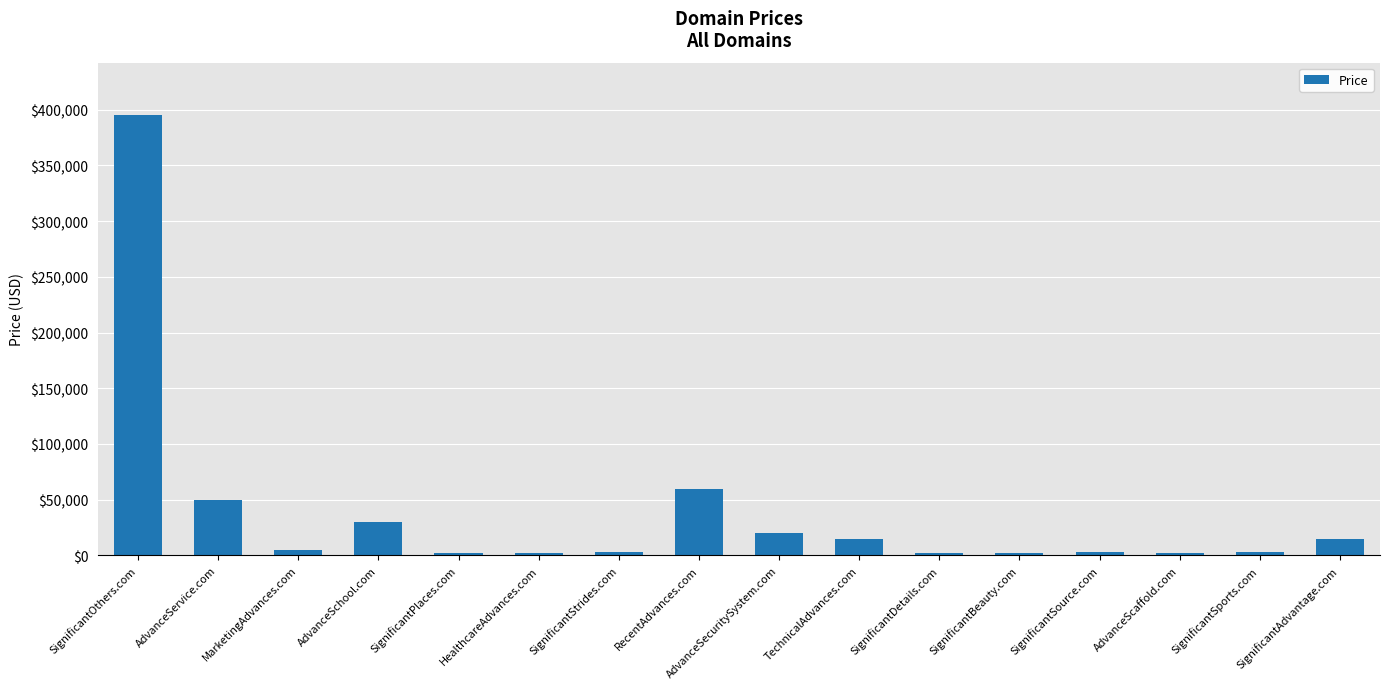

What is the difference between the maximum and minimum values?

393000